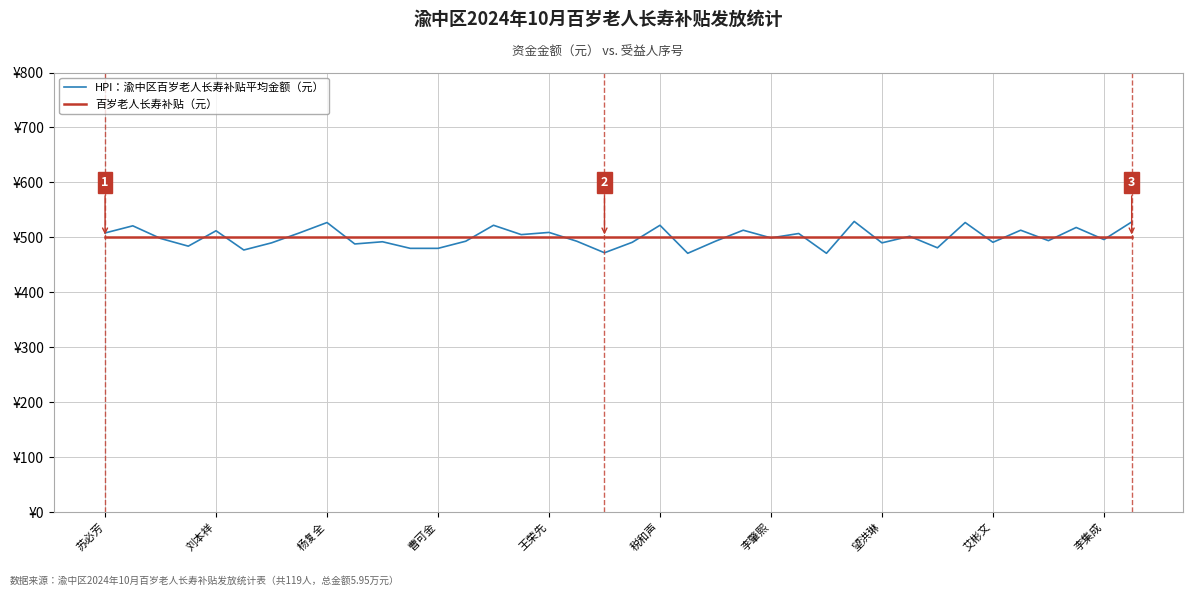

Reading right to left, what are all the values shown in this chart?

HPI：渝中区百岁老人长寿补贴平均金额（元）: 528	496	518	494	513	491	527	481	502	490	529	471	507	499	513	493	471	522	491	472	493	509	505	522	493	480	480	492	488	527	508	490	477	512	484	498	521	508
百岁老人长寿补贴（元）: 500	500	500	500	500	500	500	500	500	500	500	500	500	500	500	500	500	500	500	500	500	500	500	500	500	500	500	500	500	500	500	500	500	500	500	500	500	500